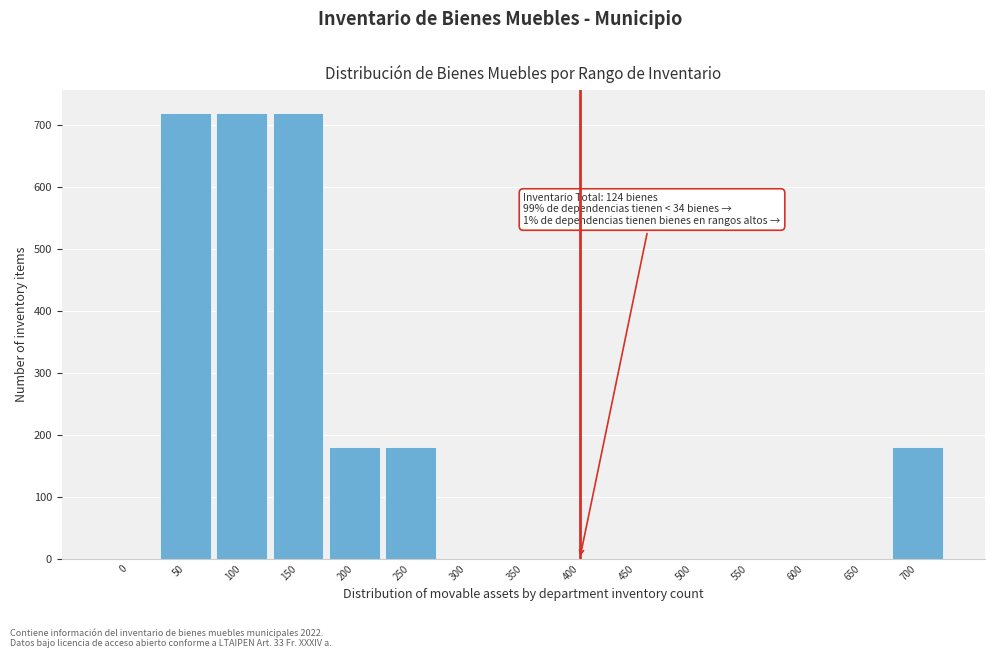

Reading left to right, transcribe all the data shown in this chart.

0=0	50=720	100=720	150=720	200=180	250=180	300=0	350=0	400=0	450=0	500=0	550=0	600=0	650=0	700=180